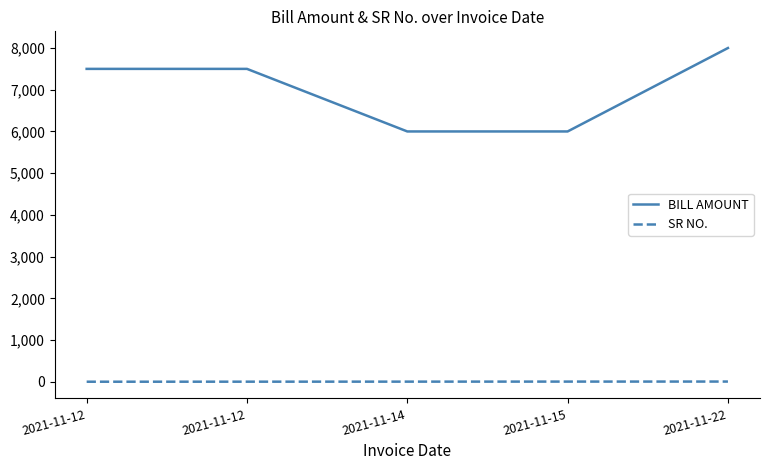

Which has a higher value, 2021-11-12 or 2021-11-12?

2021-11-12